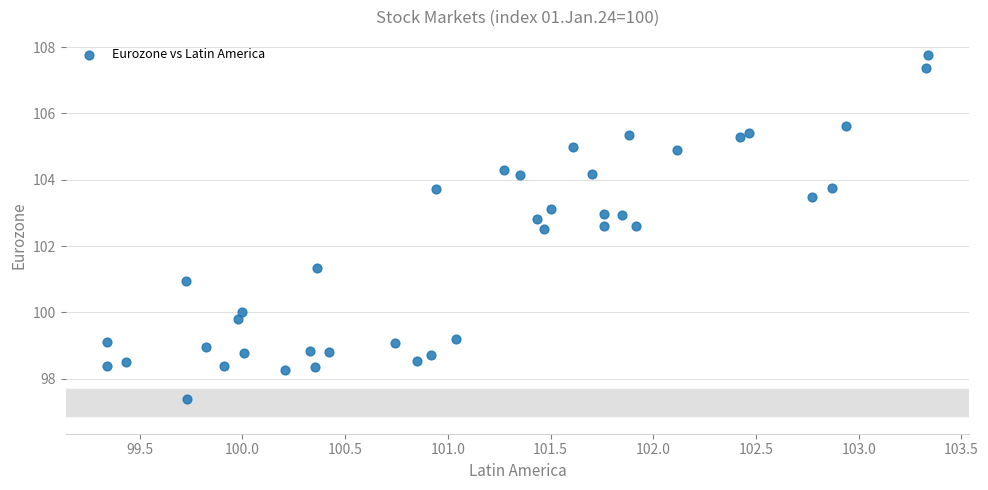

What is the range of X values (max minus min)?

4.0